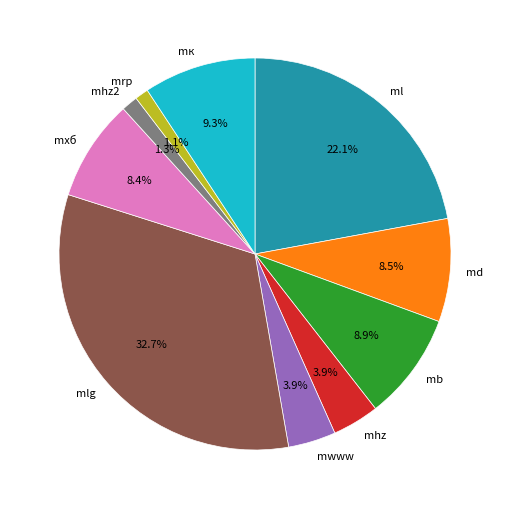

To the nearest percent, what is the average slice percentage?

10%